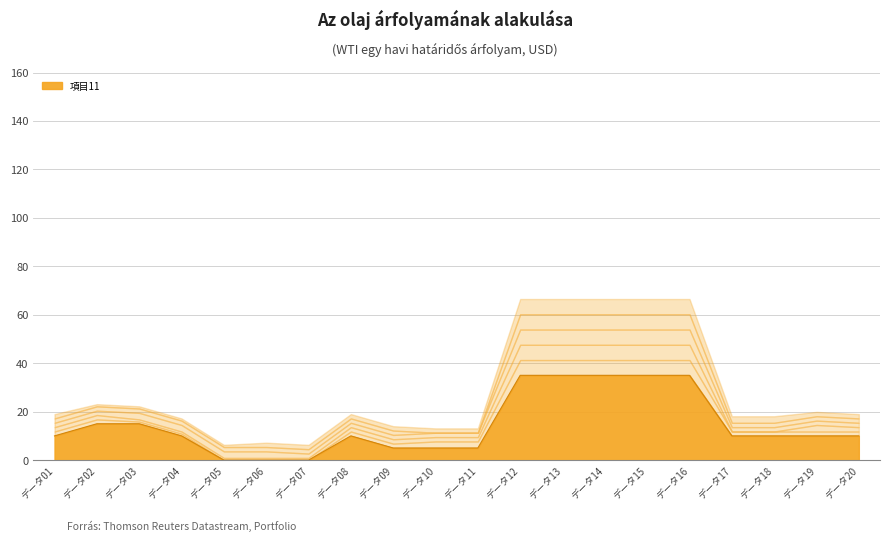

Reading left to right, what are all the values shown in this chart?

データ01=10	データ02=15	データ03=15	データ04=10	データ05=0	データ06=0	データ07=0	データ08=10	データ09=5	データ10=5	データ11=5	データ12=35	データ13=35	データ14=35	データ15=35	データ16=35	データ17=10	データ18=10	データ19=10	データ20=10